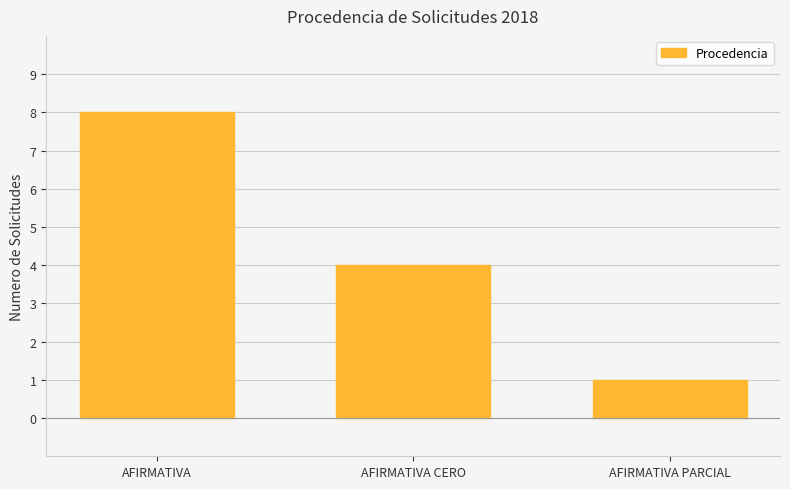

Where is the data nearest to the value 4?

AFIRMATIVA CERO